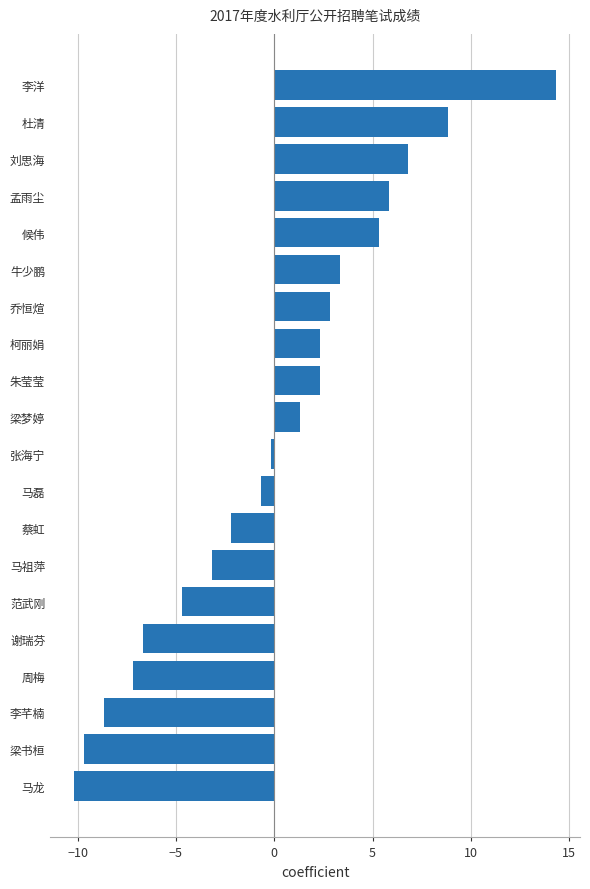

At which category does the chart reach its minimum across all series?

马龙